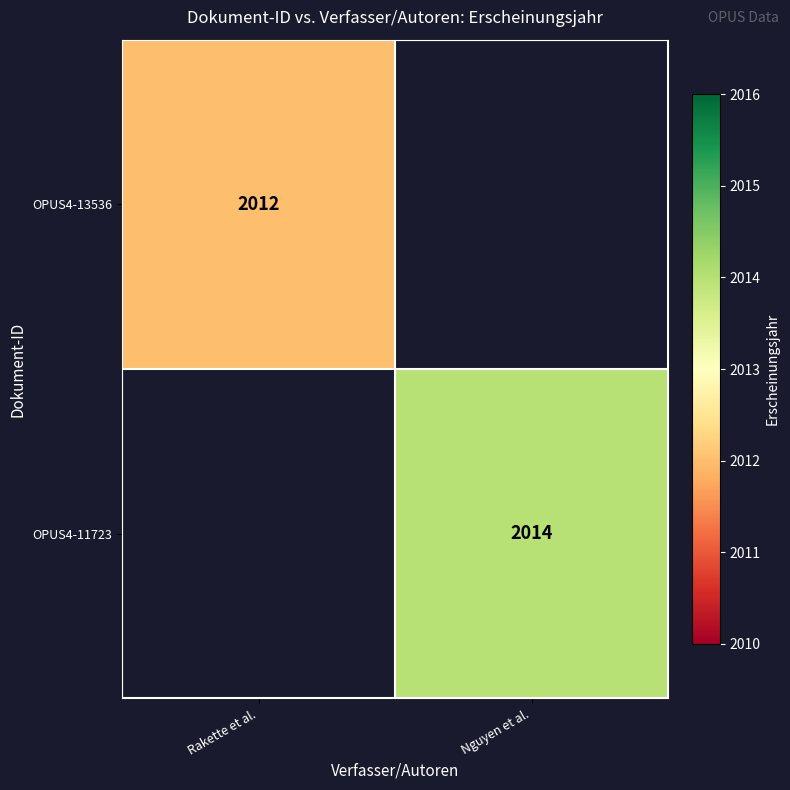

Between Rakette et al. and Nguyen et al., which is larger?

Nguyen et al.